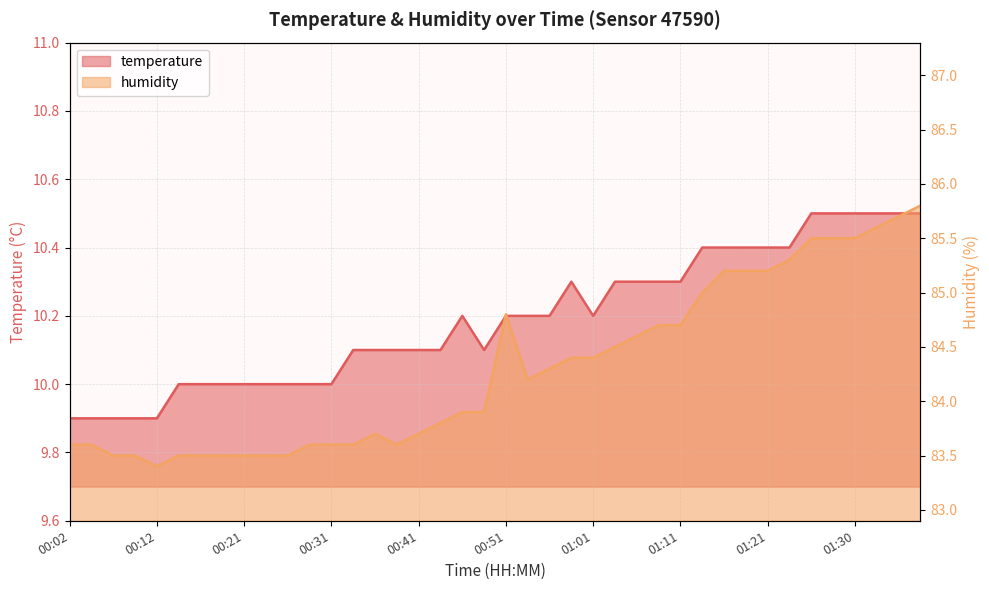

Rank the series by their maximum value, from highest to lowest.

humidity, temperature